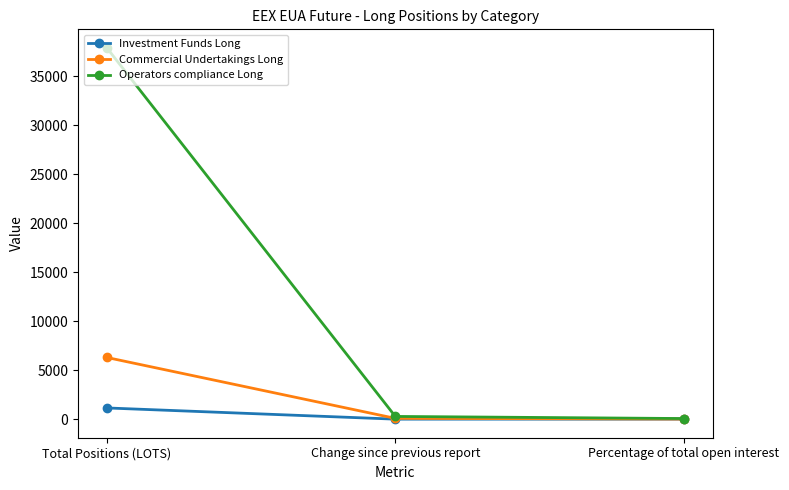

Is this an area chart (filled region under the line)?

No